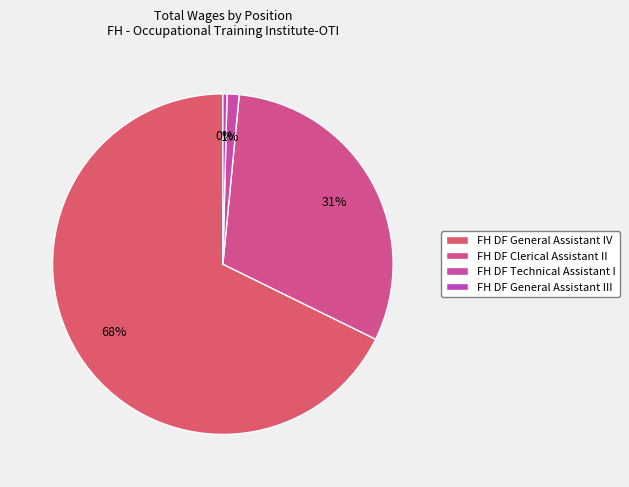

Does FH DF General Assistant IV account for over 50% of the chart?

Yes